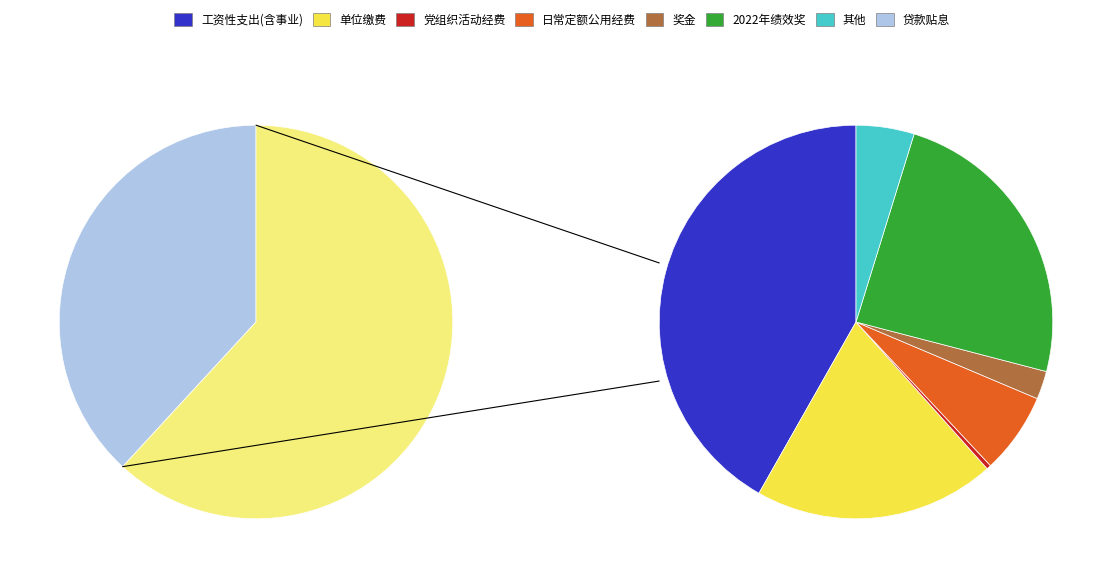

To the nearest percent, what is the difference between the largest and smallest slice percentages?

38%